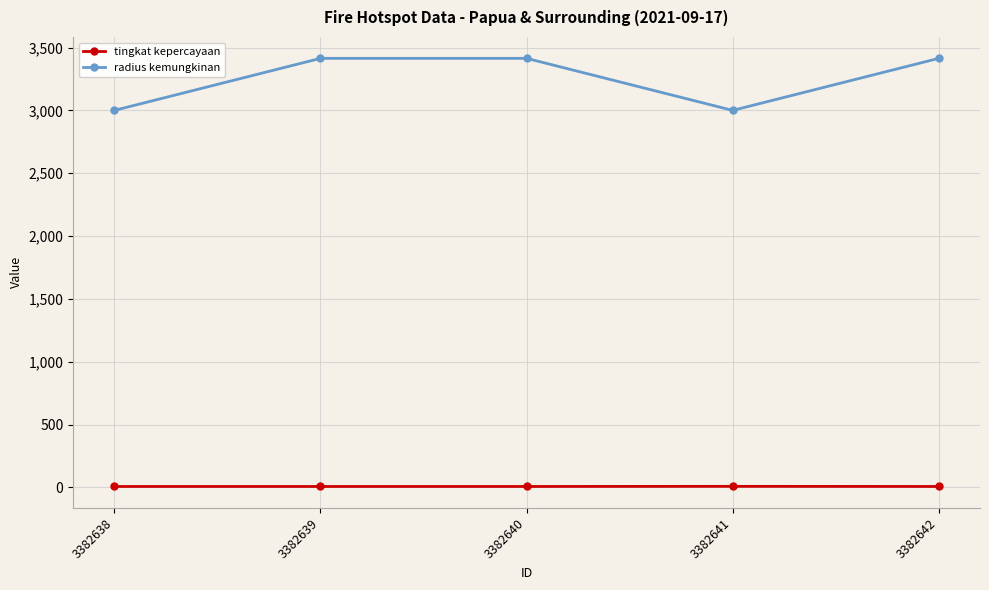

True or false: radius kemungkinan and tingkat kepercayaan intersect in this chart.

False